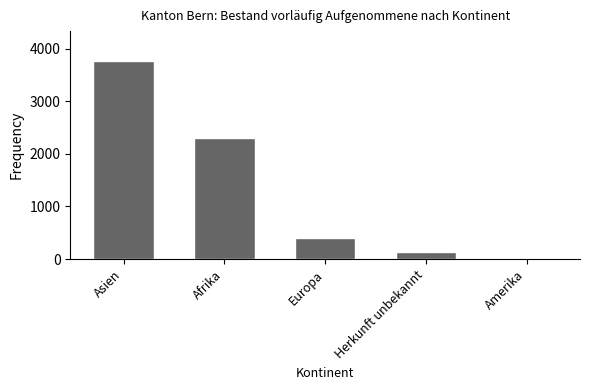

Approximately how many times larger is the value at Afrika compared to Herkunft unbekannt?

17.5